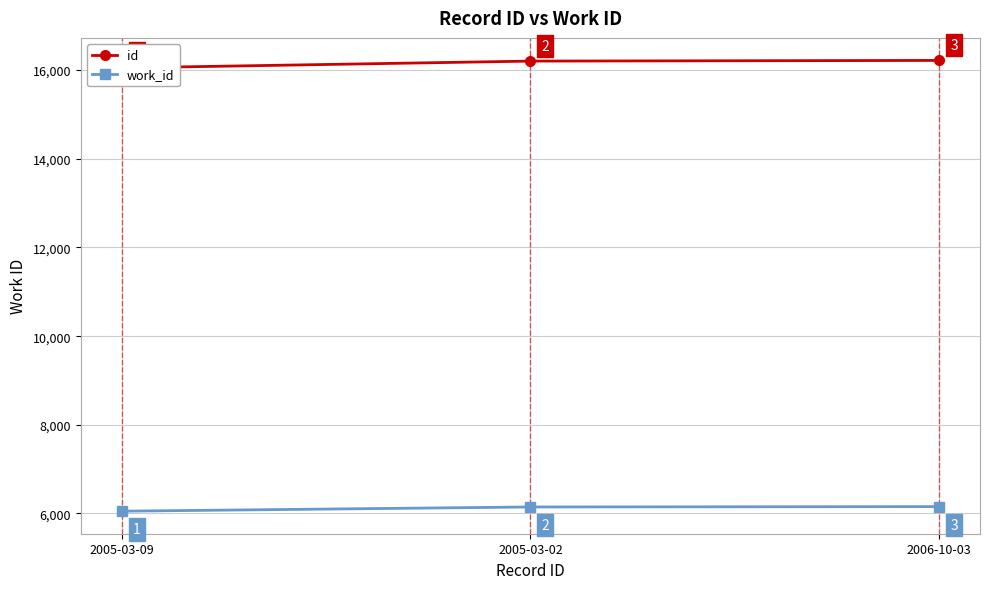

Which series has the largest range (max minus min)?

id